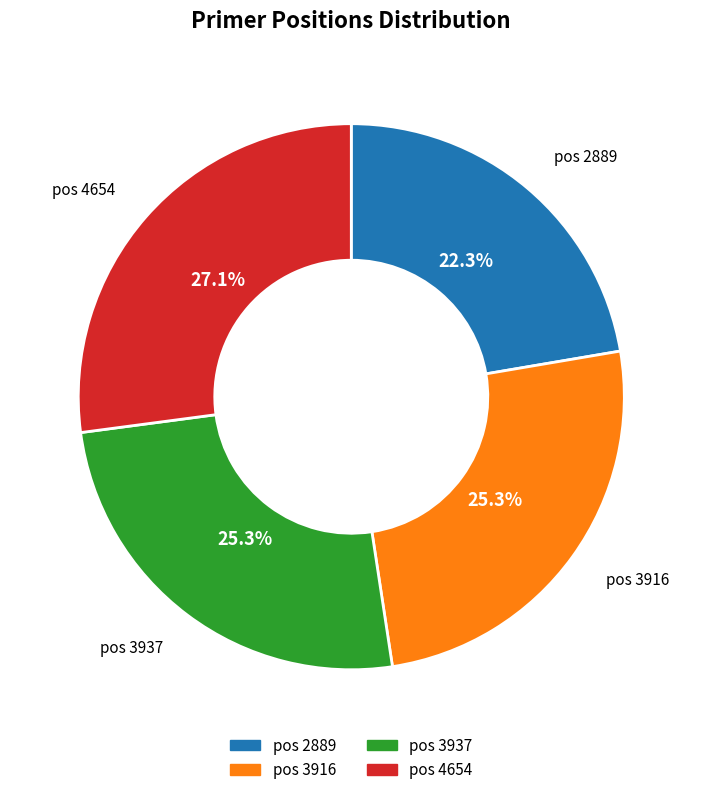

Count the number of slices in the pie.

4